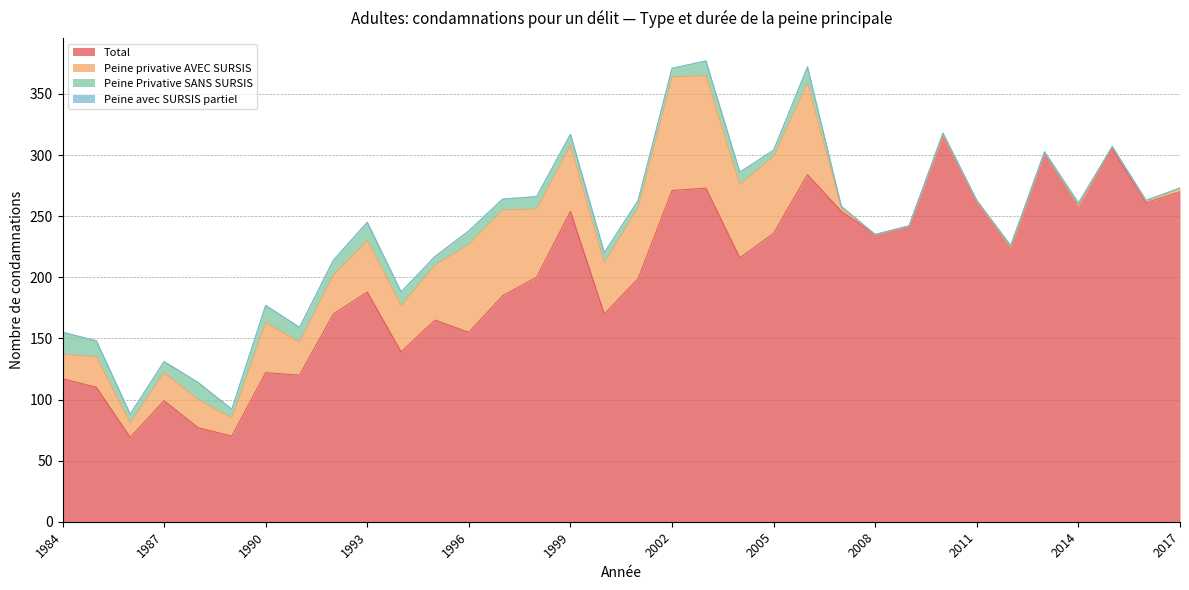

What is the sum of all Peine avec SURSIS partiel values?

2